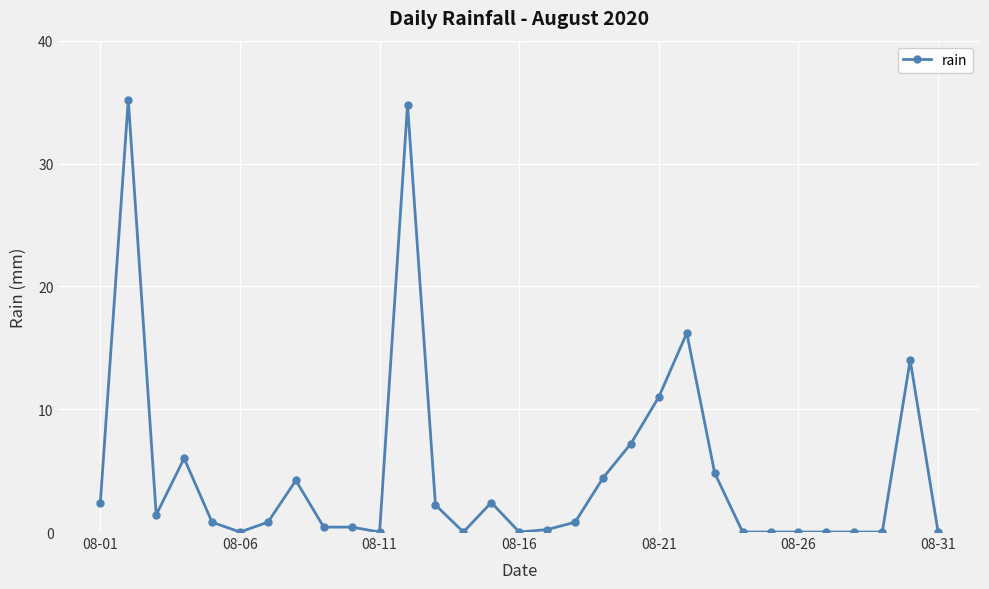

True or false: the data has more than 0 interior local peaks.

True